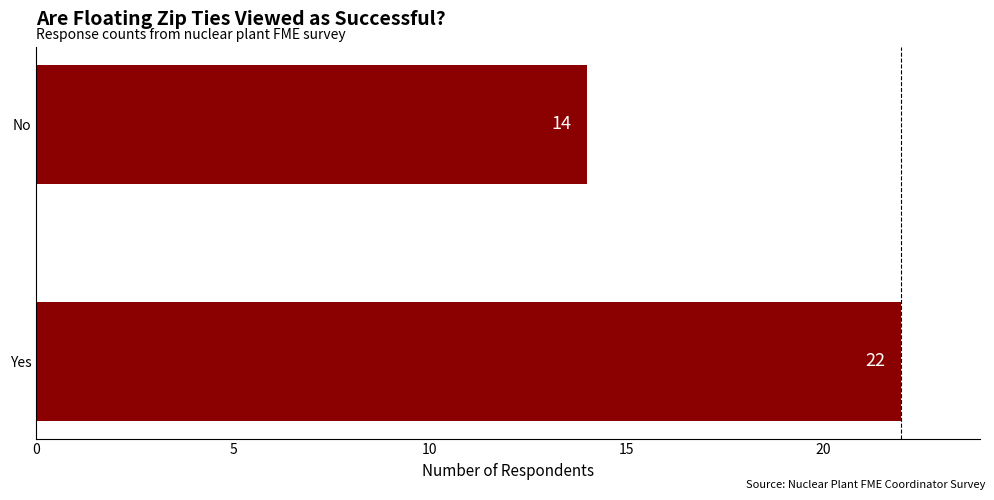

Reading bottom to top, list all the values displayed in this chart.

22	14